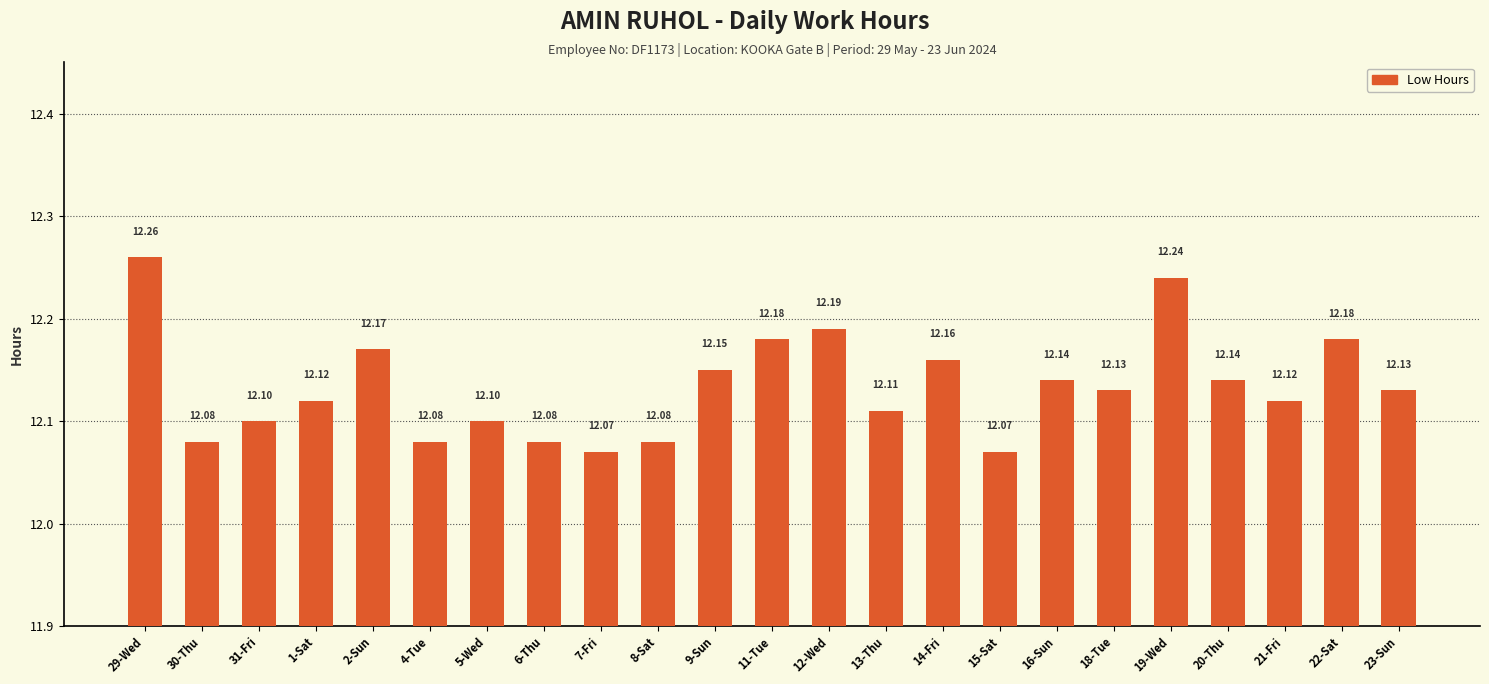

True or false: the data shows 17.4 at 6-Thu.

False